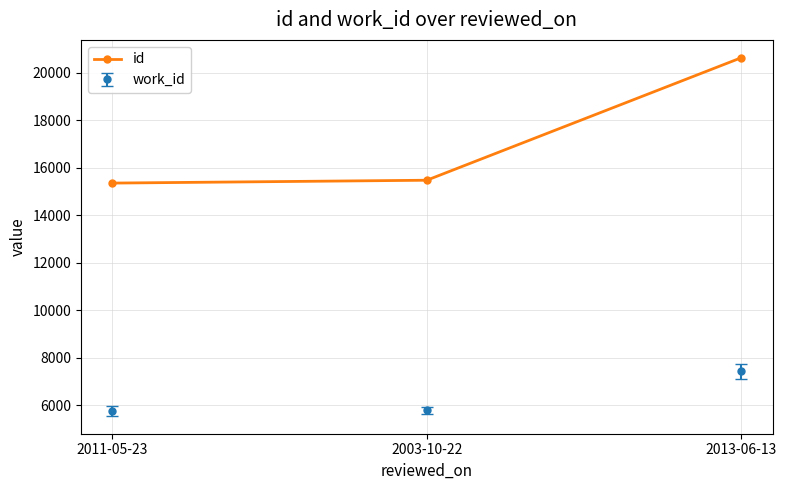

List the series in order of their overall mean, lowest first.

work_id, id